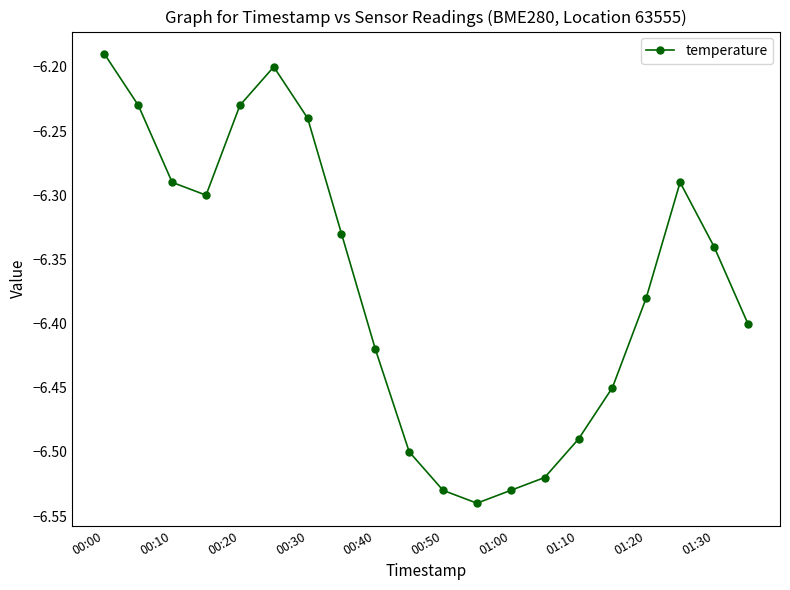

How many points are lower than both their immediate neighbors (excluding endpoints)?

2